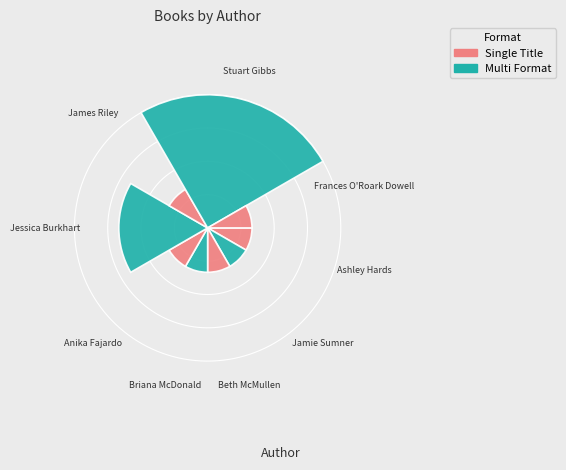

Combined, what portion of the pie is Briana McDonald and Stuart Gibbs (Belly Up)?

14.3%